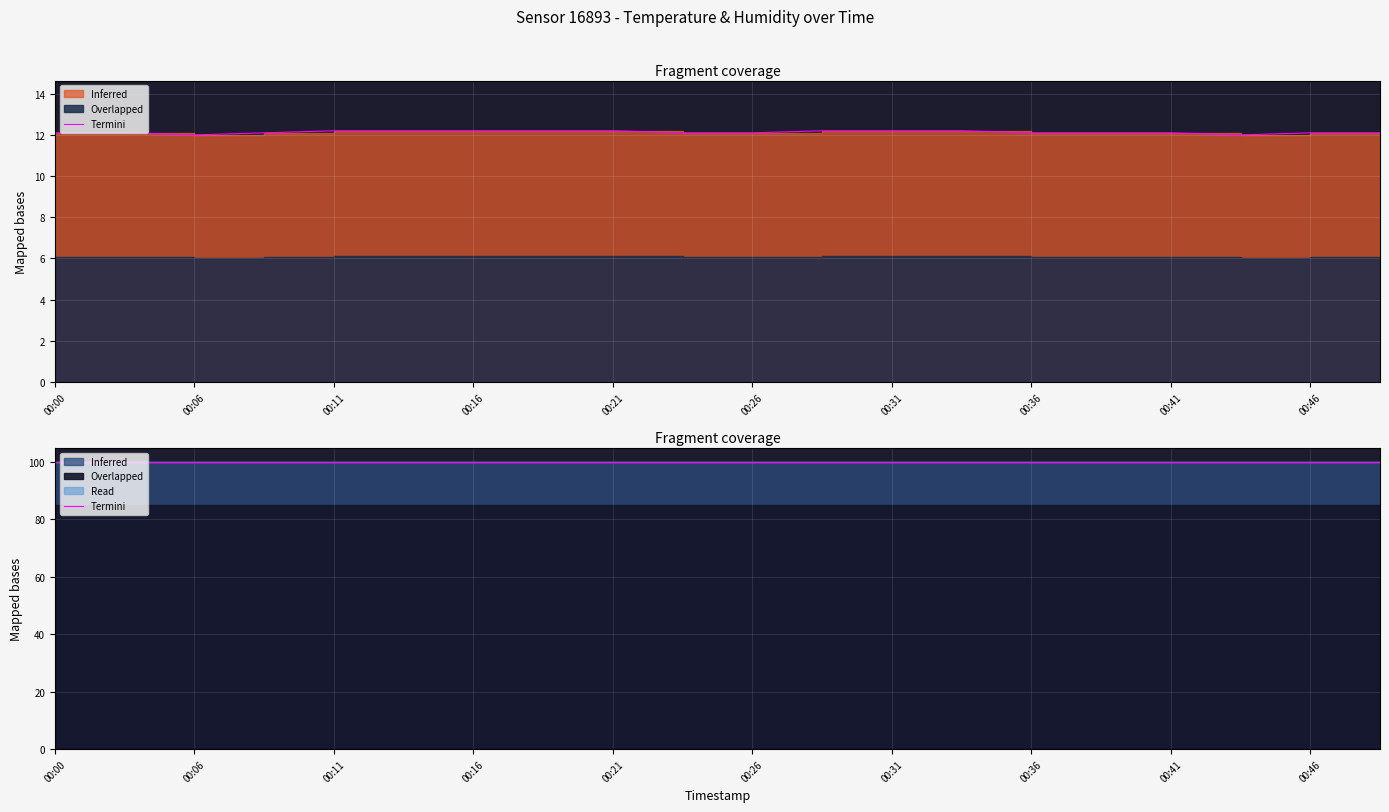

What is the greatest value displayed?

12.2